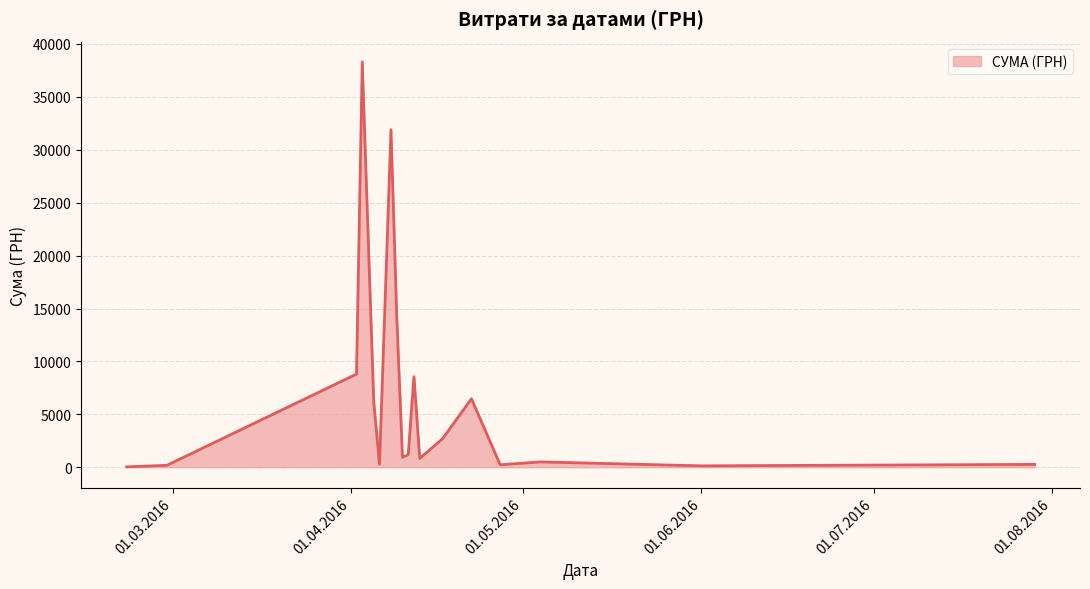

What is the maximum value shown in the chart?

38303.0